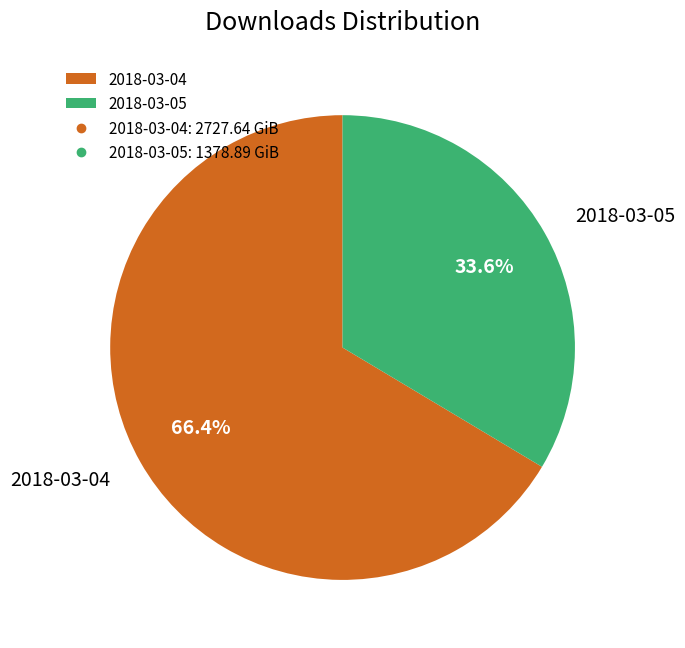

Count the number of slices in the pie.

2